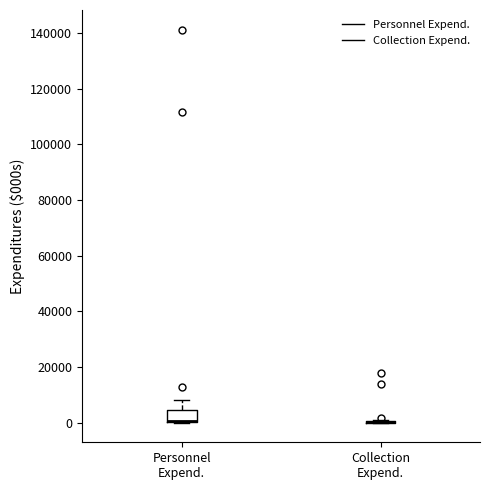

Which box is the tallest, from its lower edge to its upper edge?

Personnel Expend.